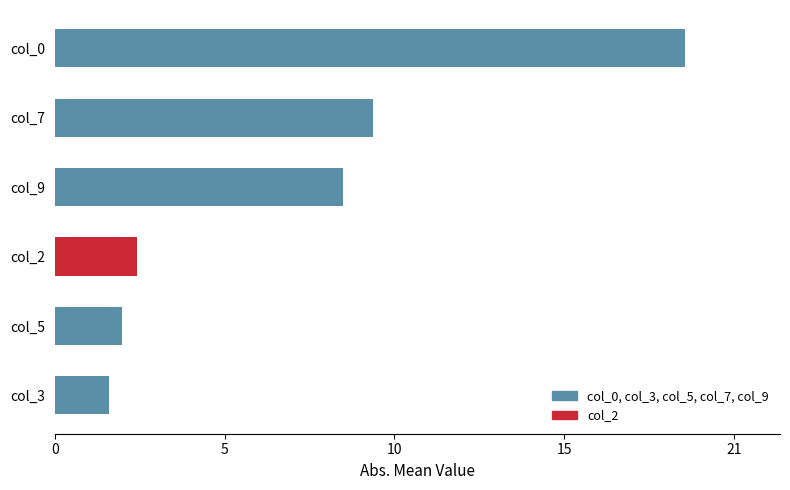

Which label corresponds to the smallest value in the chart?

col_3